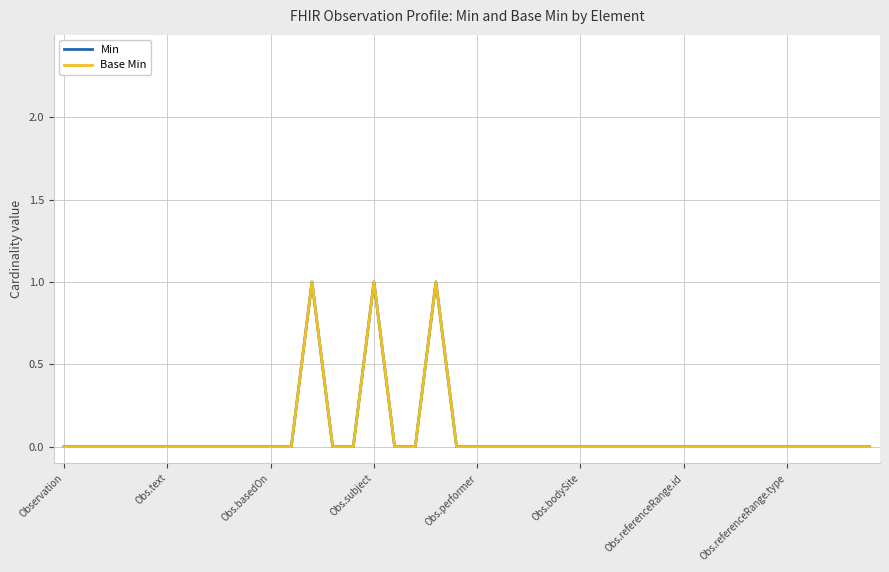

Does the chart have visible grid lines?

Yes